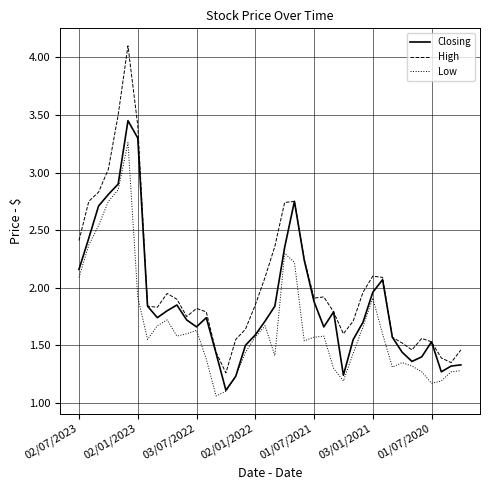

True or false: High and Low cross at least once.

False